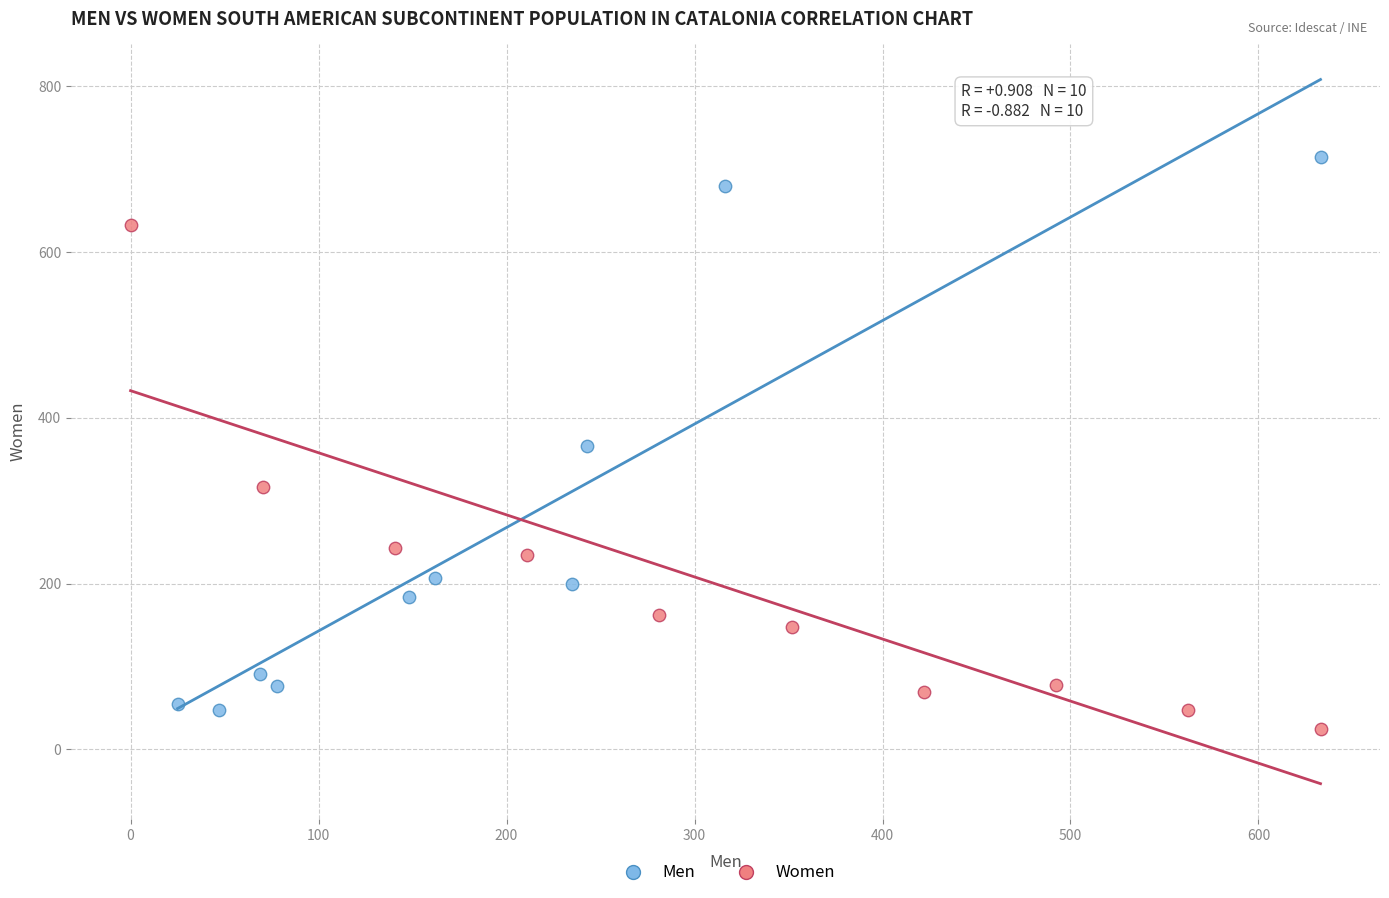

Which series contains the highest Y value?

Men